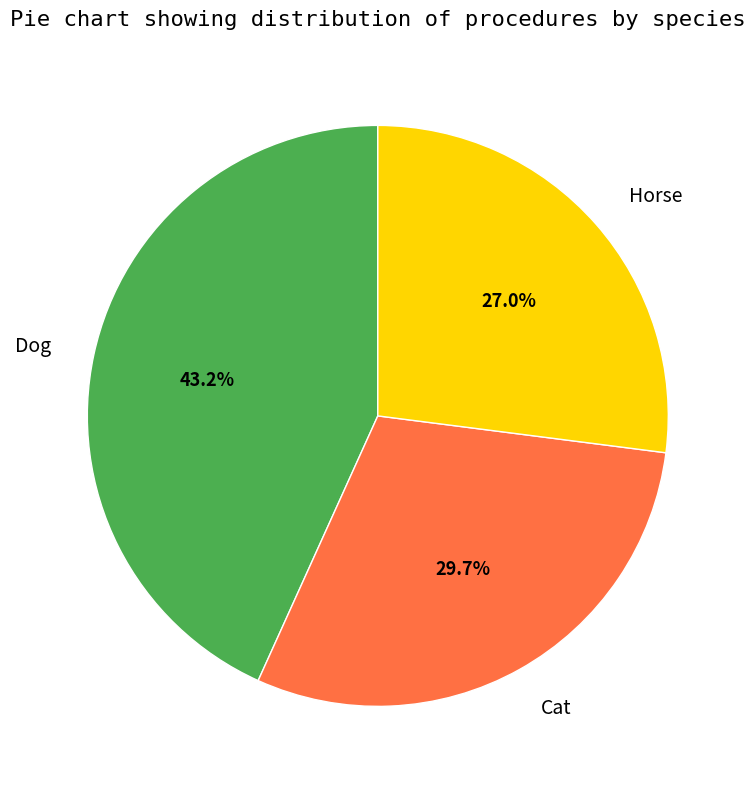

To the nearest percent, what is the difference between the Cat and Dog slice percentages?

14%